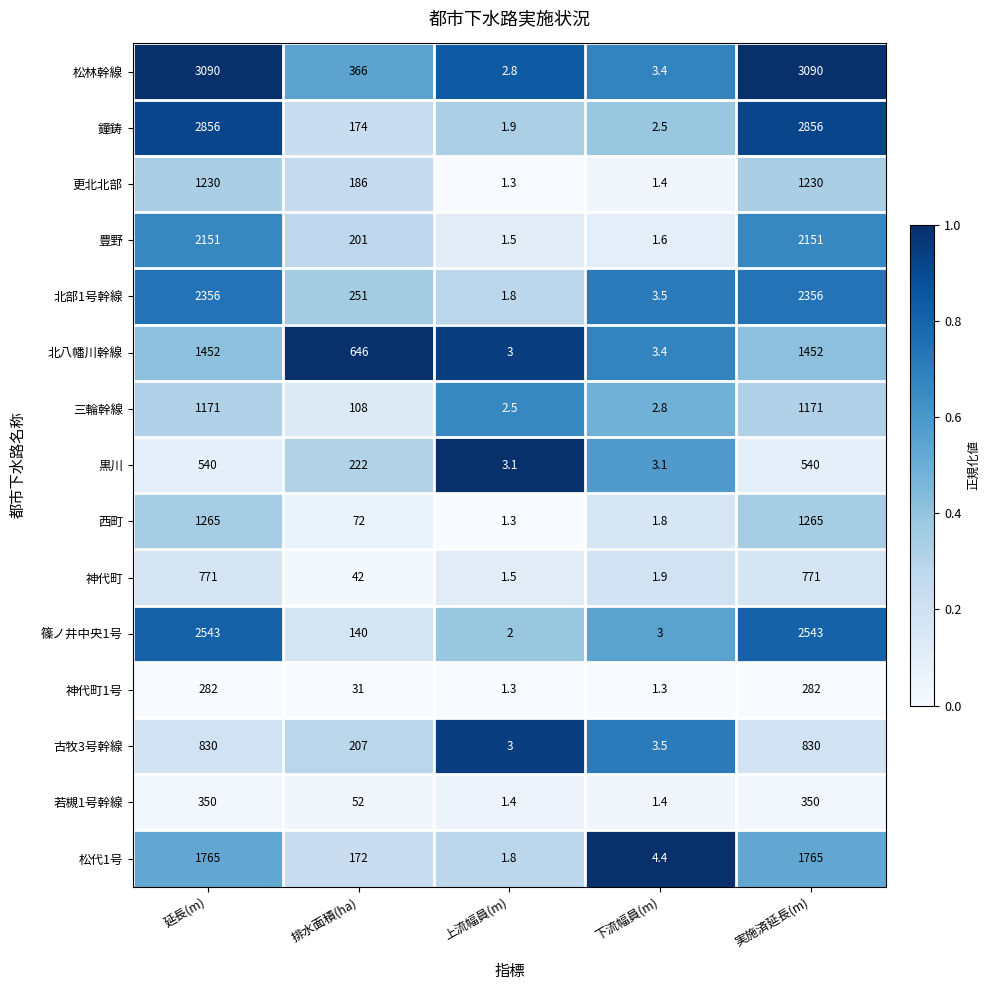

Is it true that 松代1号 equals 1765.0 at 延長(m)?

True